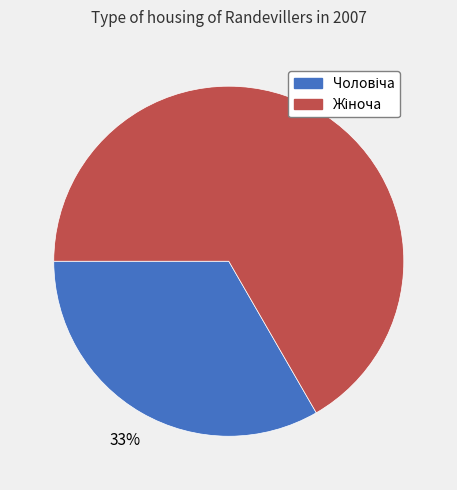

To the nearest percent, what is the average slice percentage?

50%